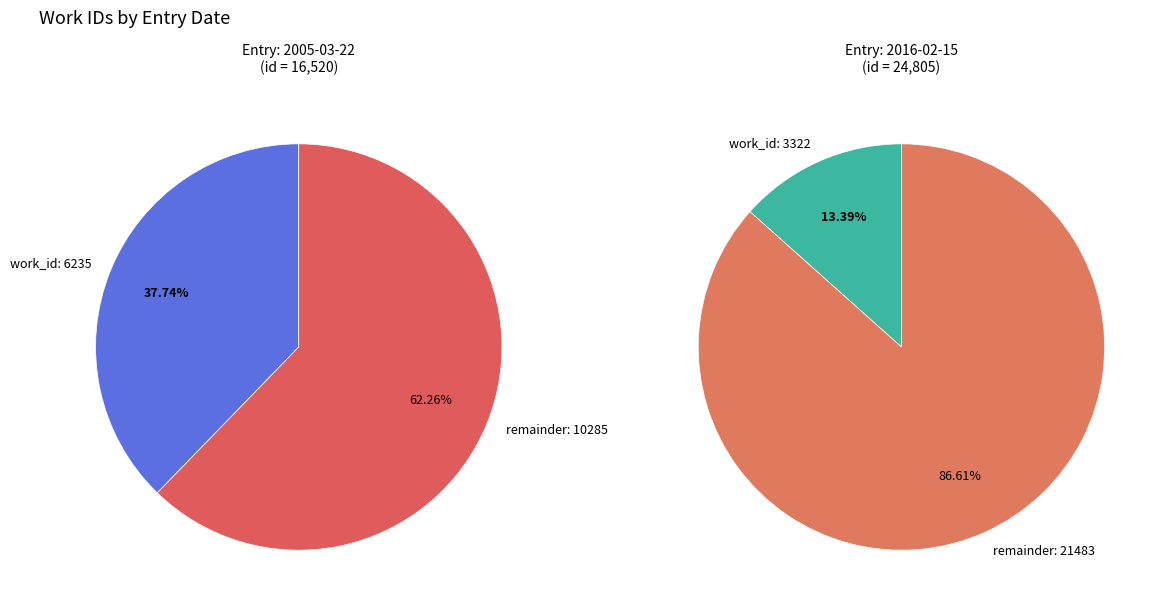

Which slice is the largest?

2016-02-15